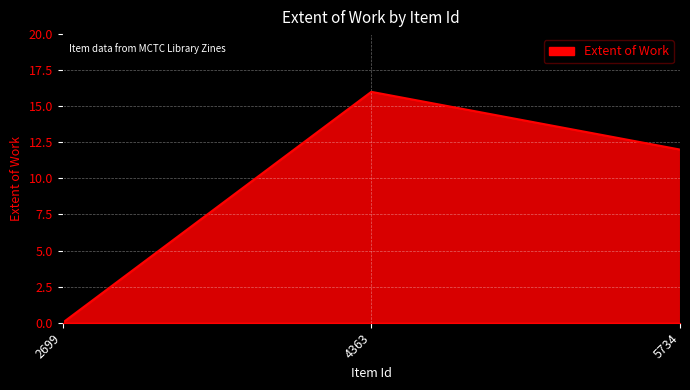

What is the difference between the maximum and minimum values?

16